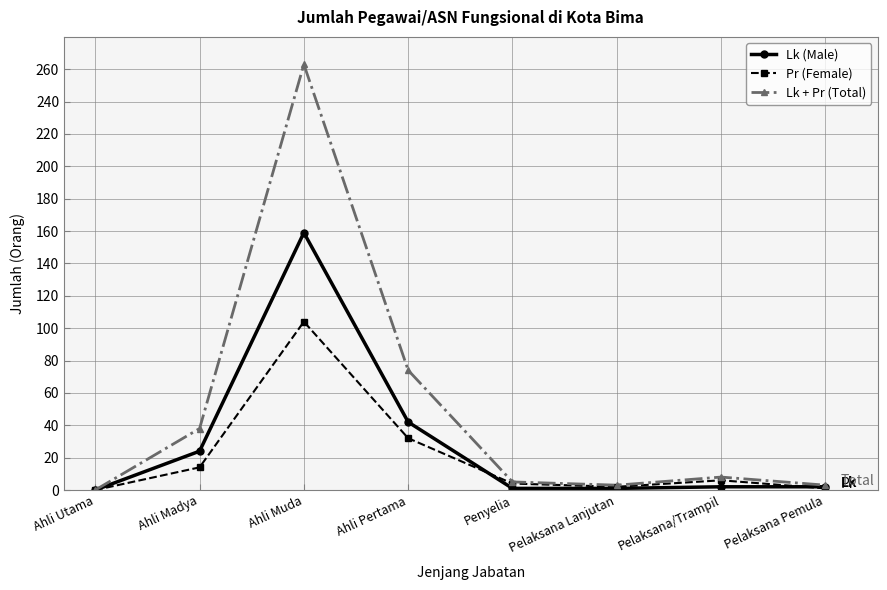

How many interior local peaks does the Pr (Female) series have?

2